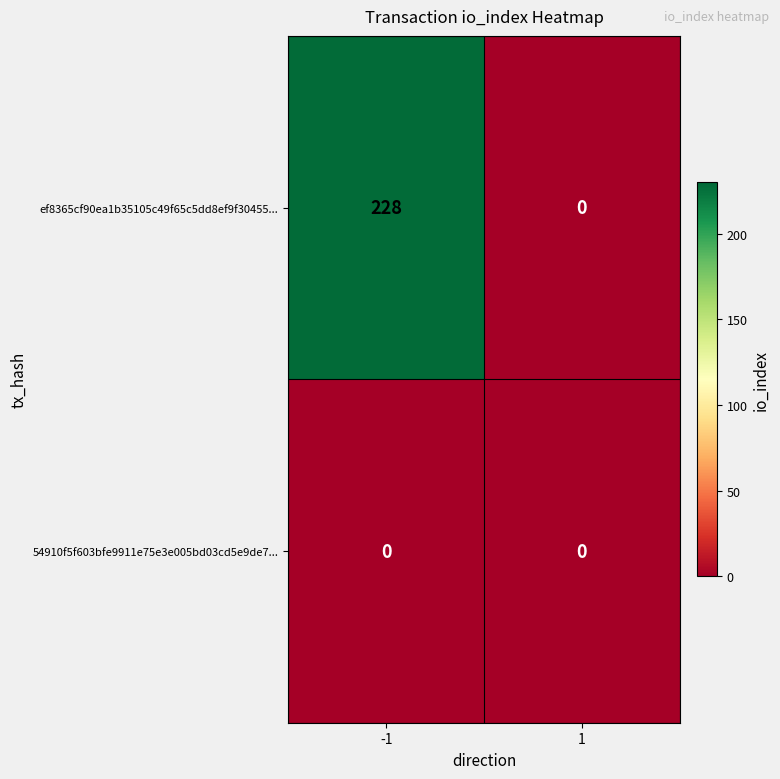

Reading right to left, what are all the values shown in this chart?

ef8365cf90ea1b35105c49f65c5dd8ef9f30455...: 0	228
54910f5f603bfe9911e75e3e005bd03cd5e9de7...: 0	0